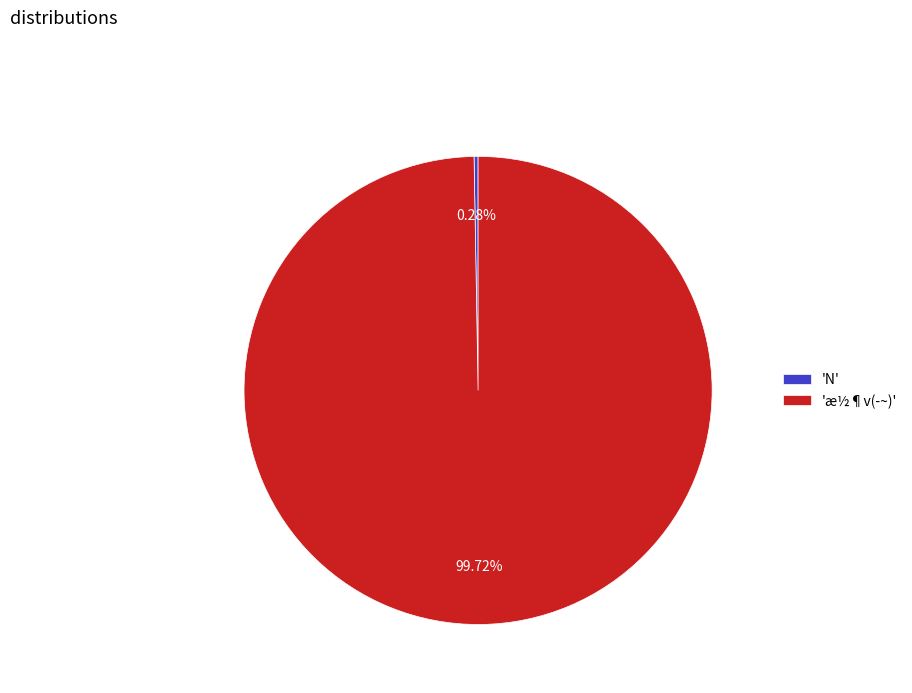

What is the largest slice in the pie chart?

'æ½¶v(­~)'